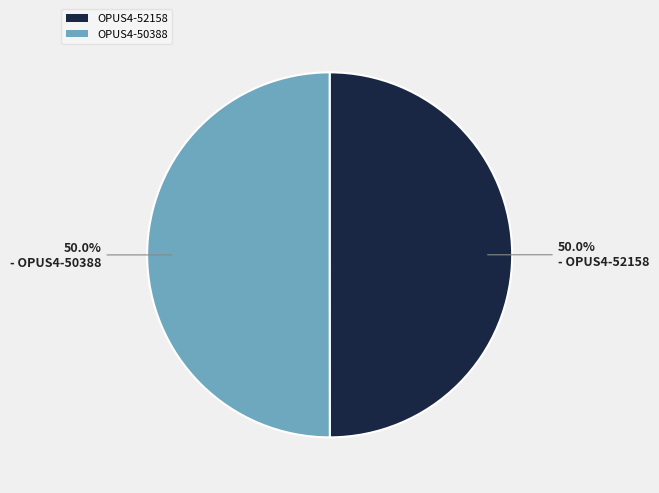

Is the sum of OPUS4-50388 and OPUS4-52158 greater than half?

Yes